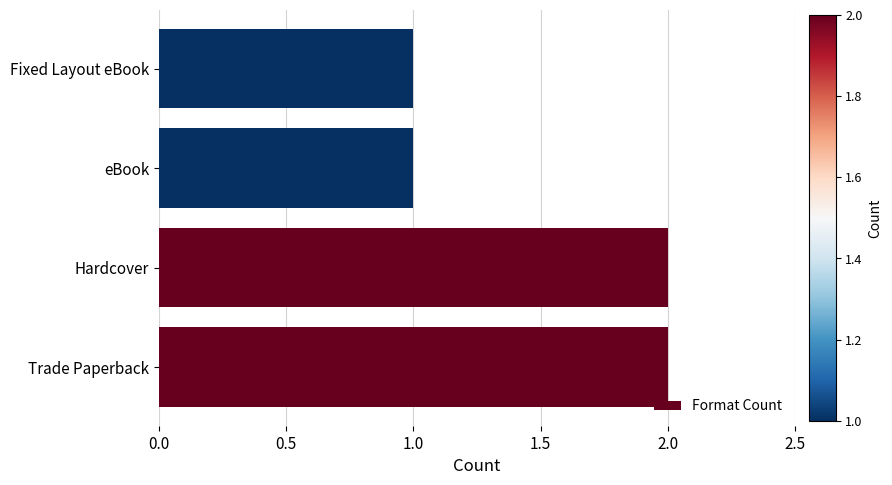

Is it true that the value at Hardcover is 2?

True